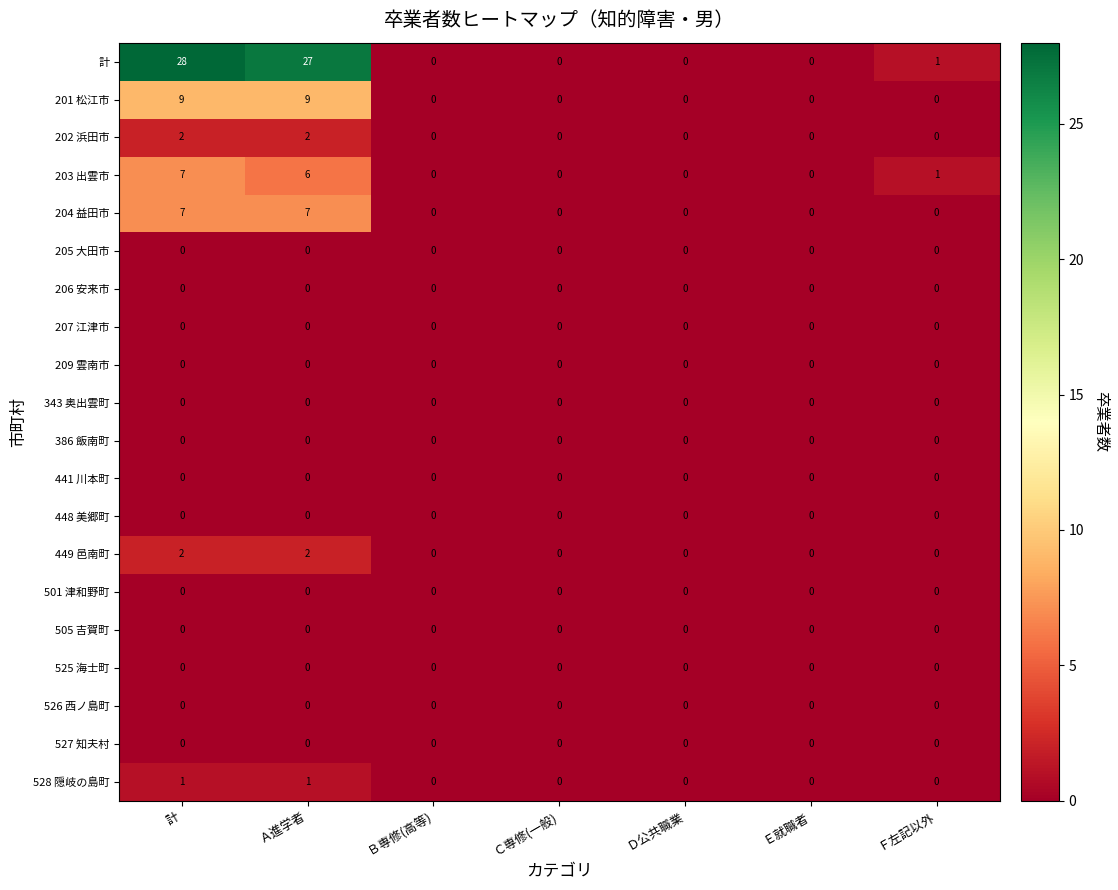

At how many categories does at least one series exceed 12?

2